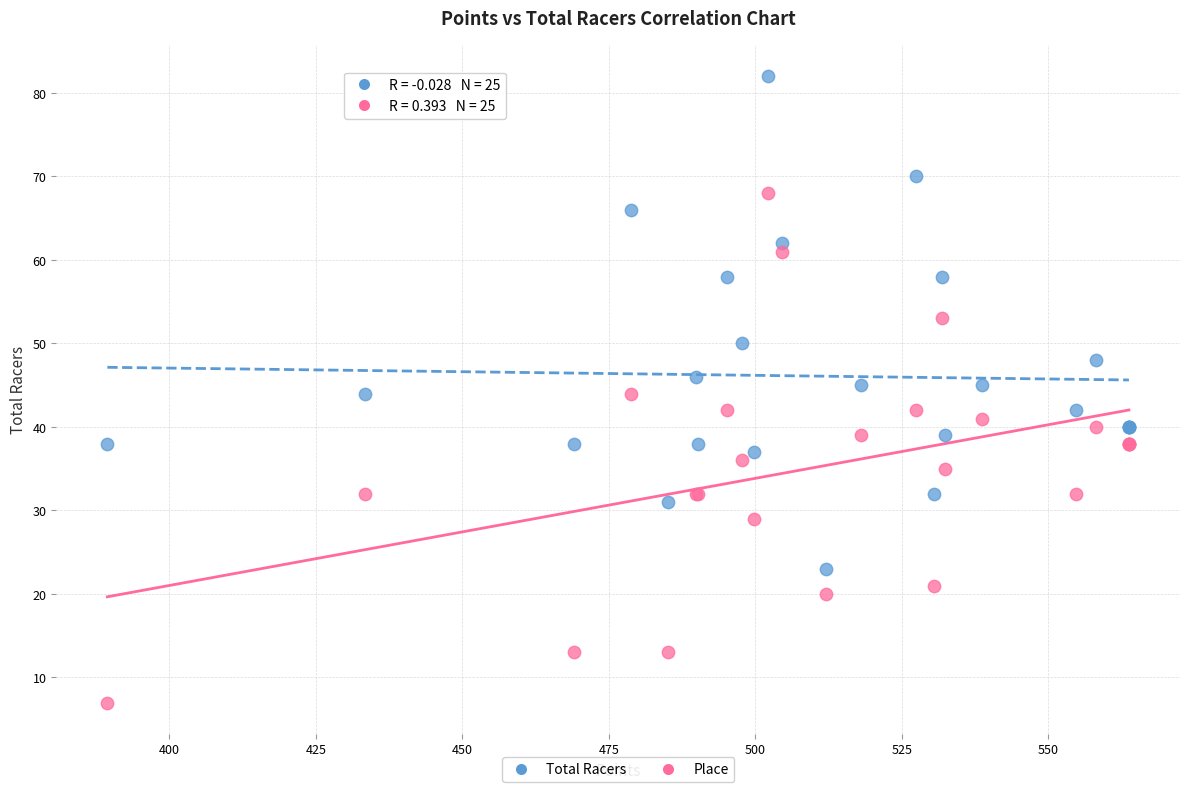

Which series reaches the maximum Y coordinate?

Total Racers